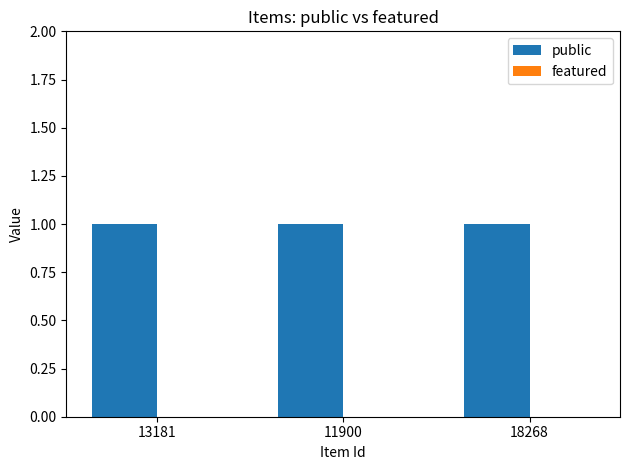

Rank the categories by public value from lowest to highest.

13181, 11900, 18268